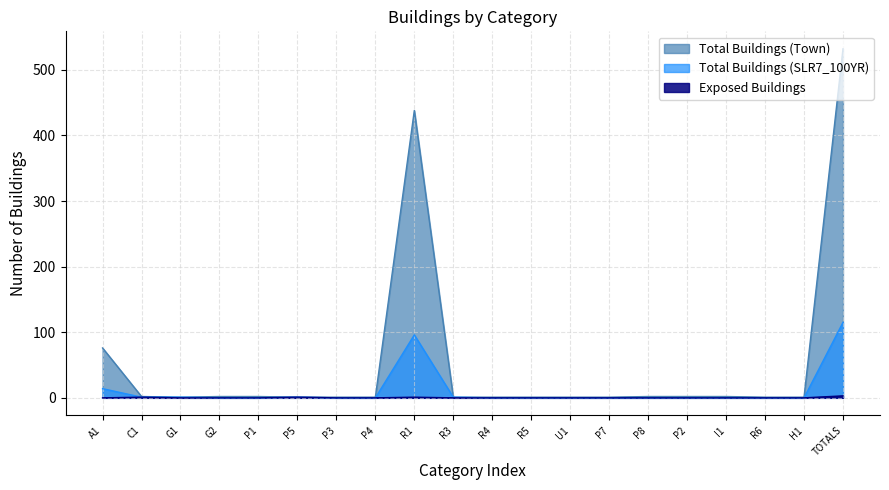

What is the approximate value of Total Buildings (Town) at C1?

2